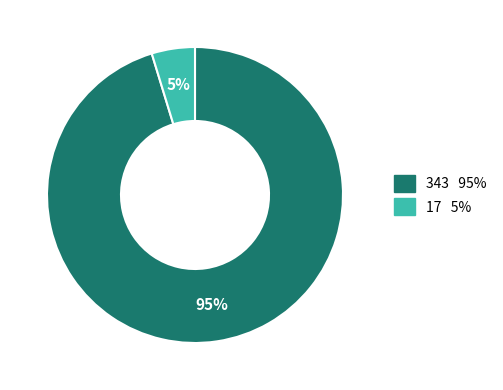

How many segments does this pie chart have?

2